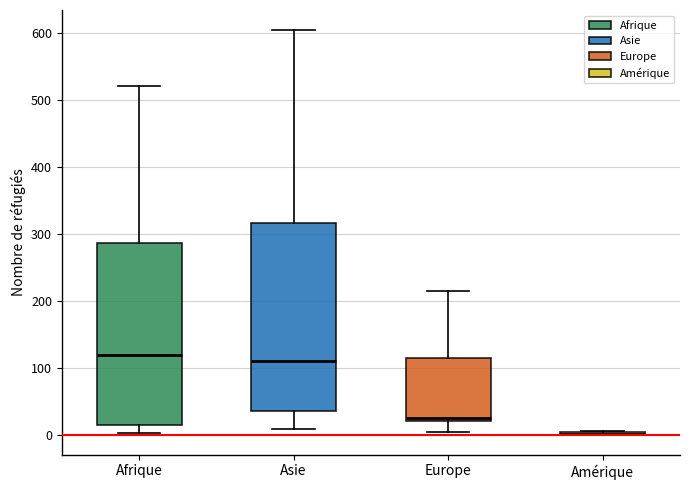

Reading left to right, read every box against the y-axis: the position of its median line, the range the box covers, and the ends of its whiskers. The values are not printed on the chart, so give them approximately, as read against the axis.

Afrique: median 120, box 10 to 290, whiskers 0 to 520
Asie: median 110, box 30 to 320, whiskers 10 to 600
Europe: median 20 (just above the box's lower edge), box 20 to 110, whiskers 0 to 220
Amérique: box collapsed to a line at 0, whiskers 0 to 10